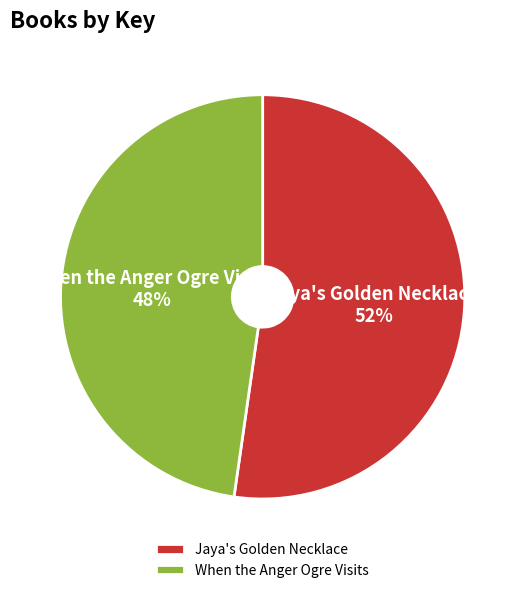

Is there a majority slice in this chart?

Yes